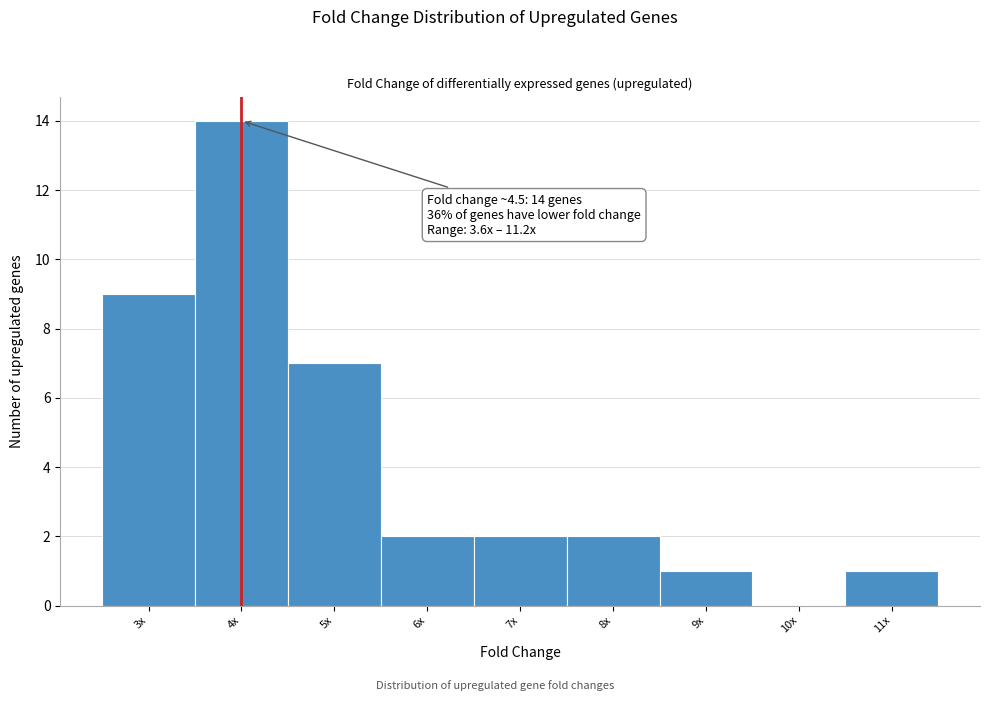

Reading right to left, what are all the values shown in this chart?

11x=1	10x=0	9x=1	8x=2	7x=2	6x=2	5x=7	4x=14	3x=9